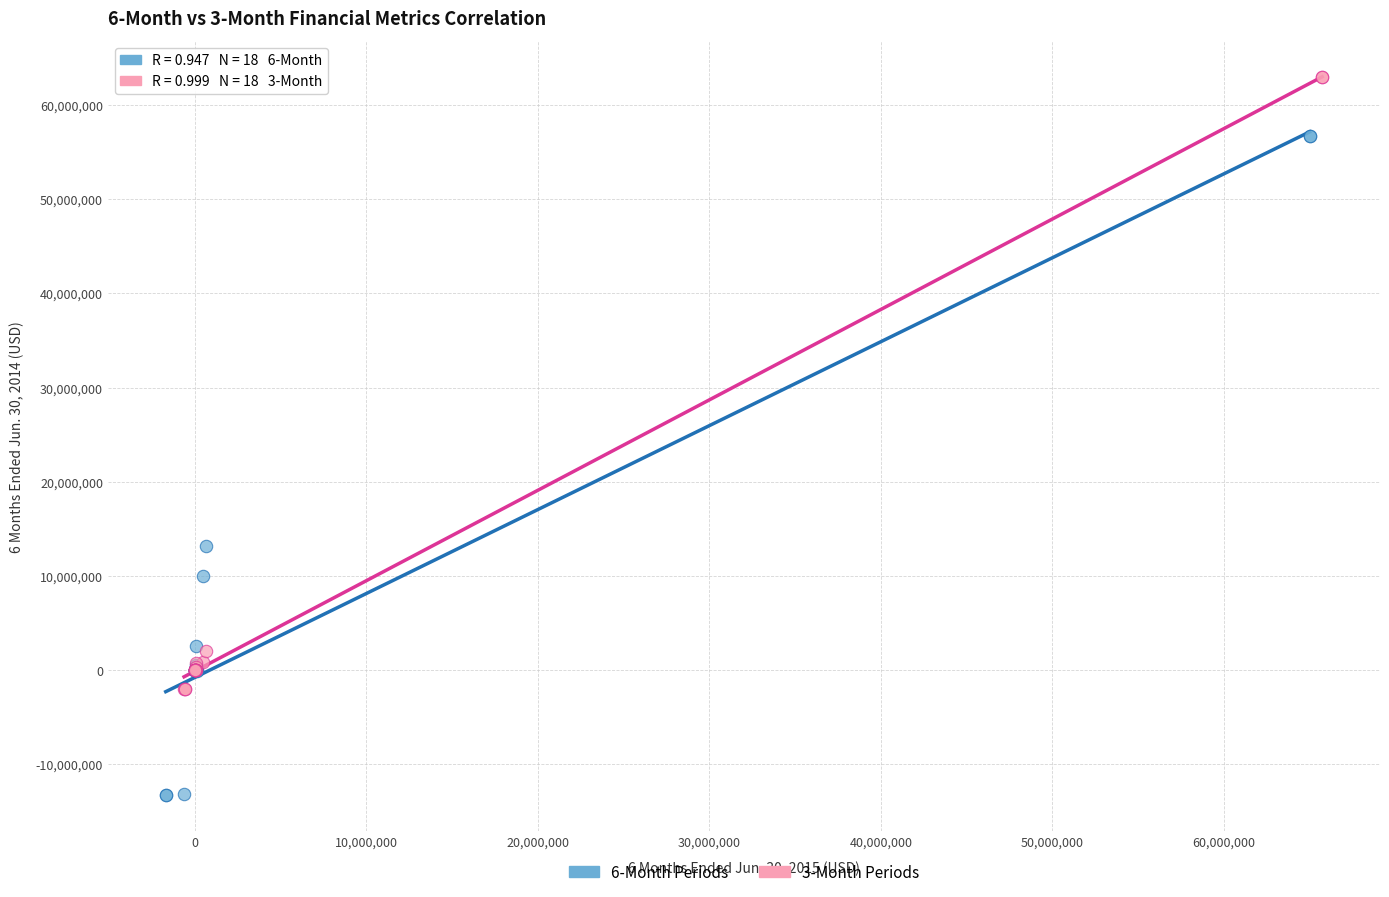

Which series reaches the minimum Y coordinate?

6-Month Periods